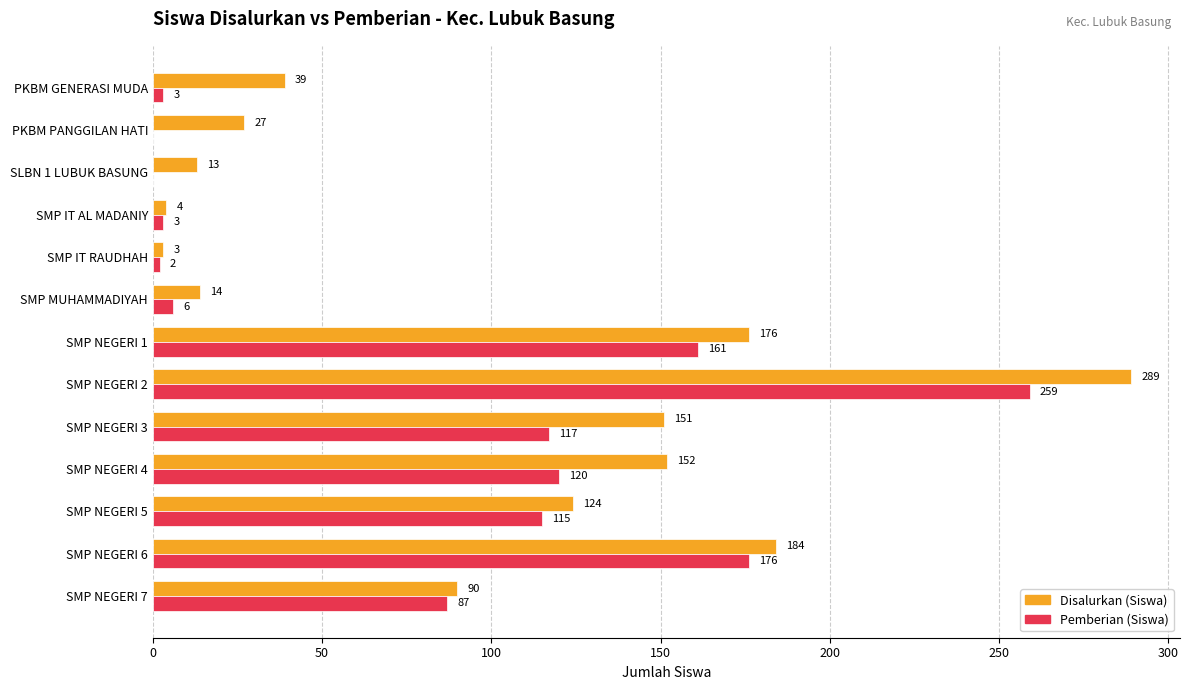

The Pemberian (Siswa) series shows 2 at SMP IT RAUDHAH. True or false?

True